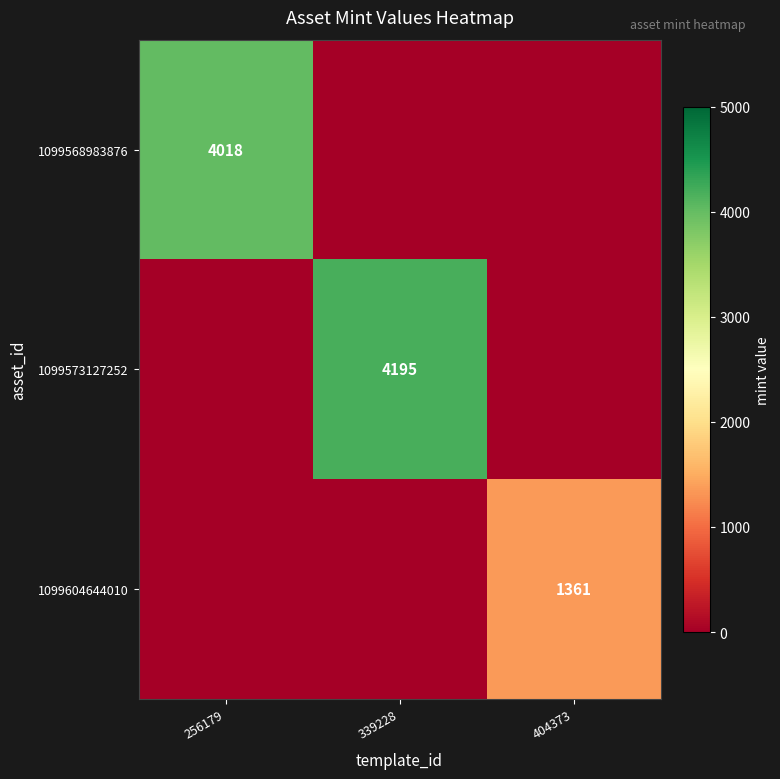

The value of 1099568983876 at 256179 is 4018. True or false?

True